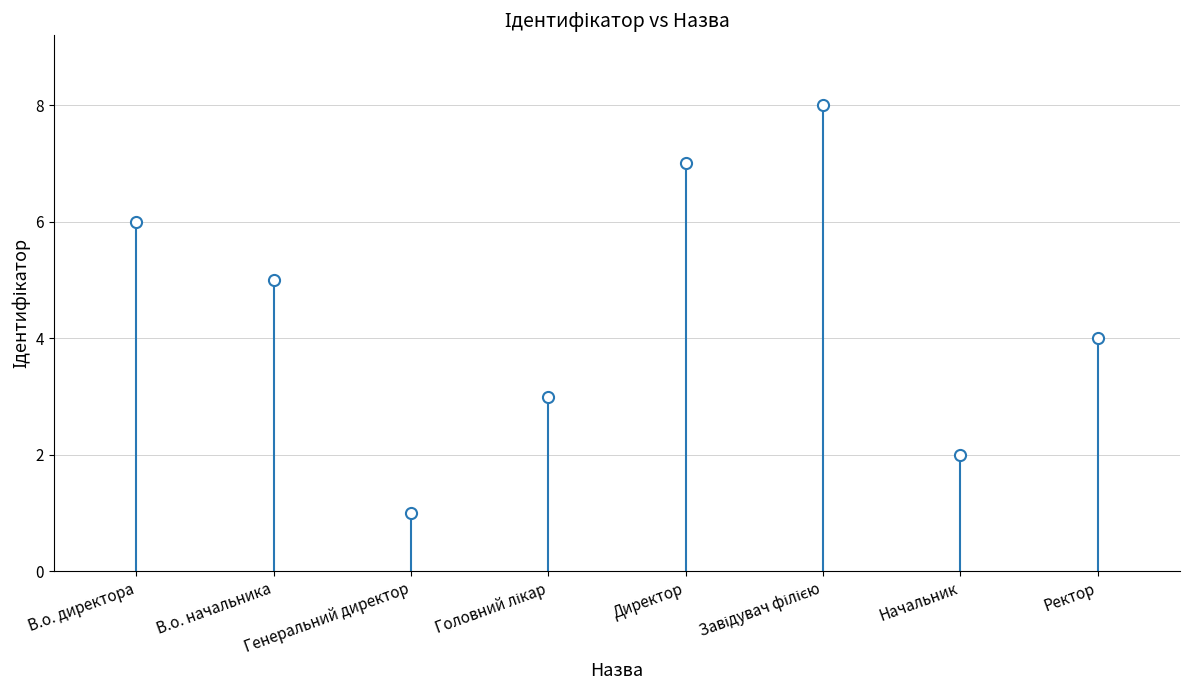

What is the maximum value shown in the chart?

8